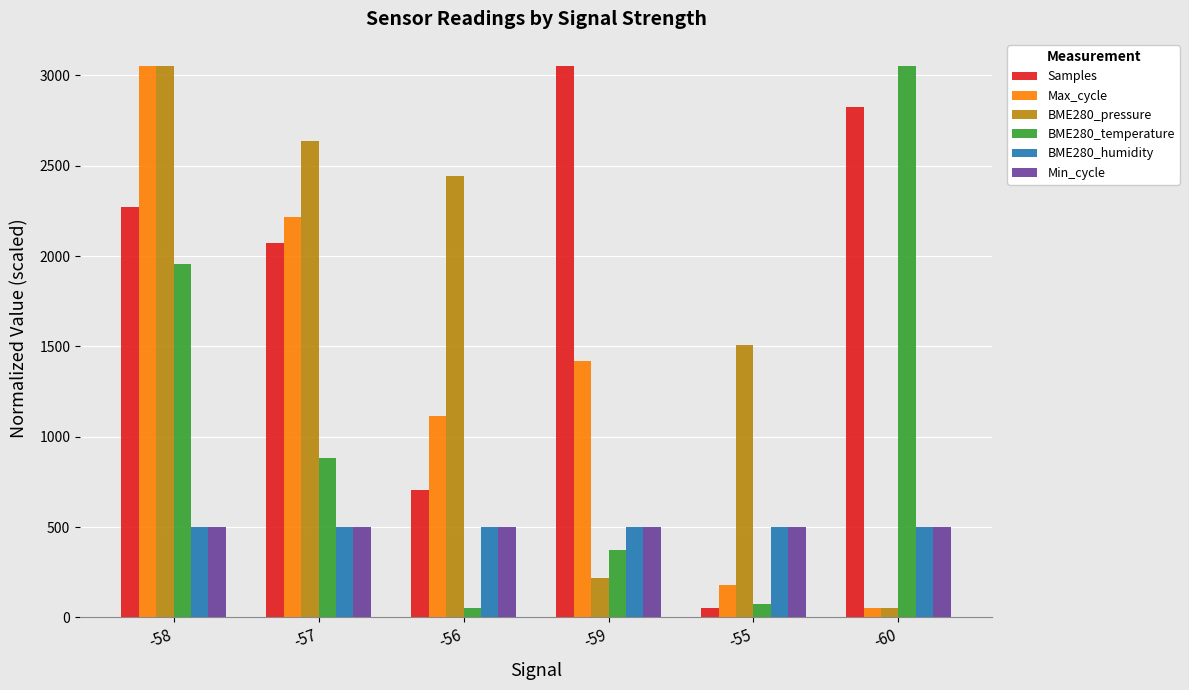

What are all the series names shown in the legend?

Samples, Max_cycle, BME280_pressure, BME280_temperature, BME280_humidity, Min_cycle